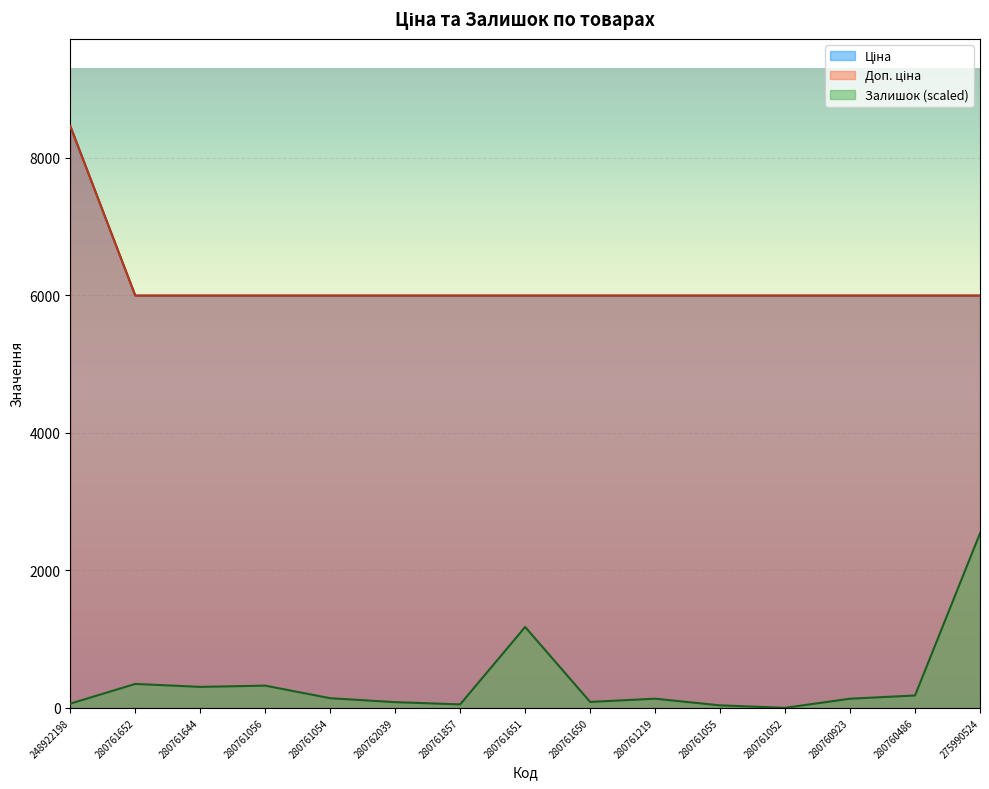

What position from the left is 280761056?

4